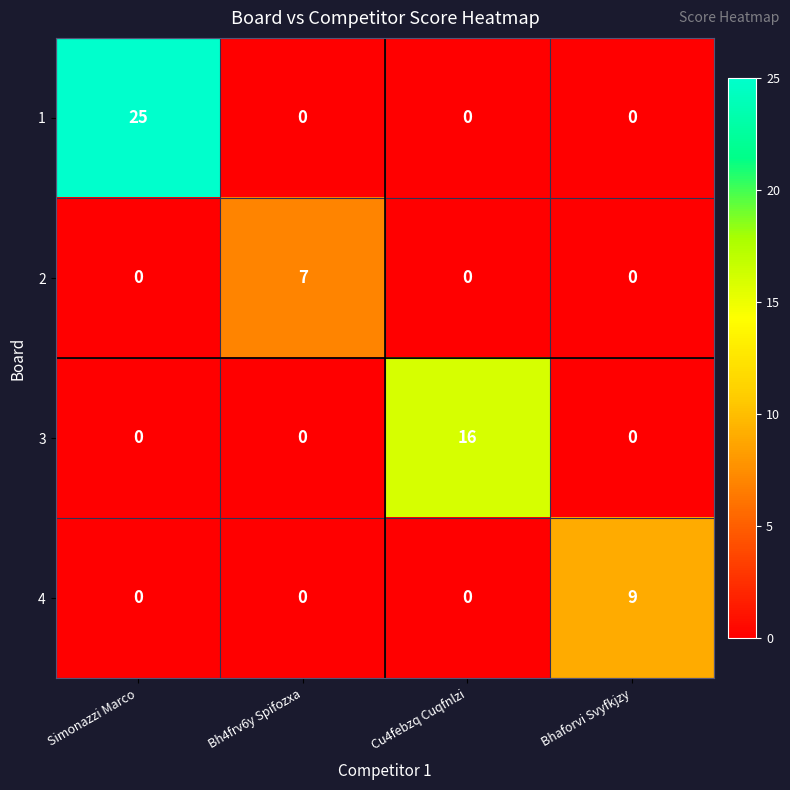

Rank the series by their maximum value, from highest to lowest.

1, 3, 4, 2